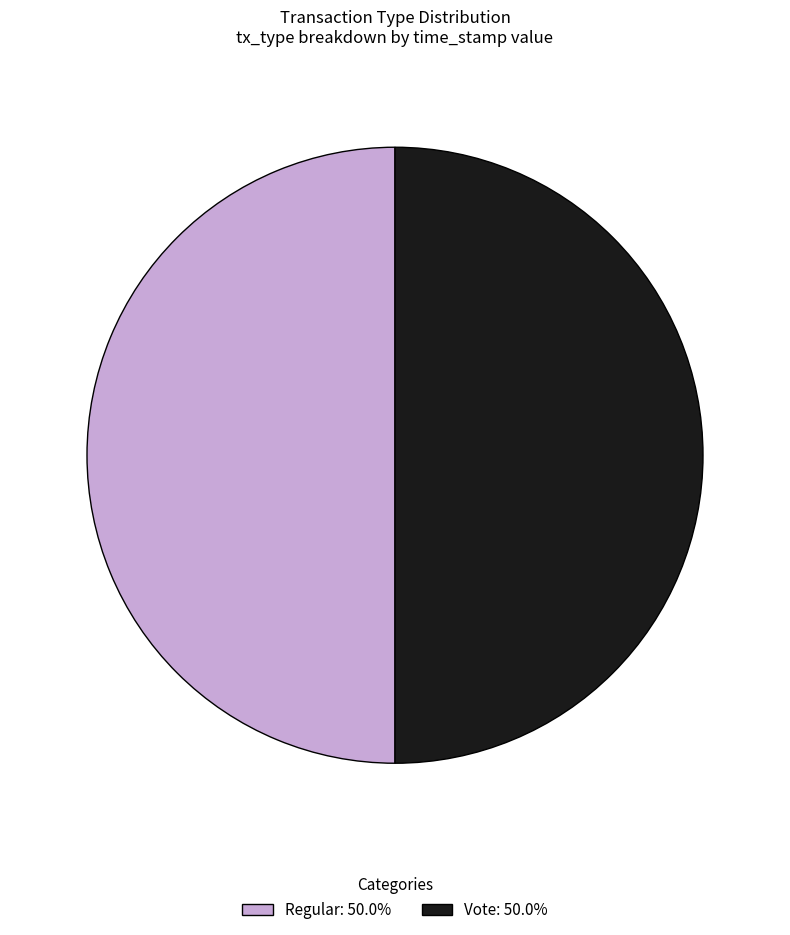

How many slices are in this pie chart?

2